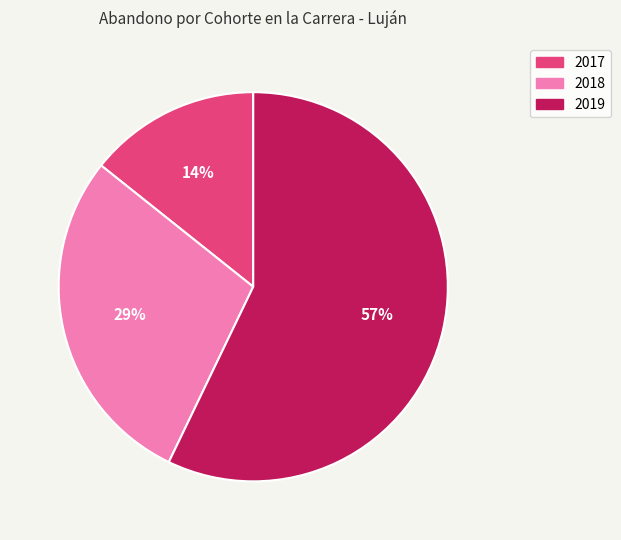

What percentage is the 2017 slice, to the nearest percent?

14%